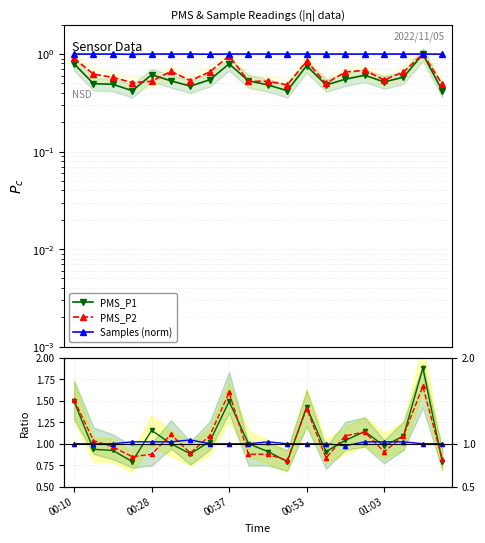

Where is Signal ratio nearest to the value 1?

00:10